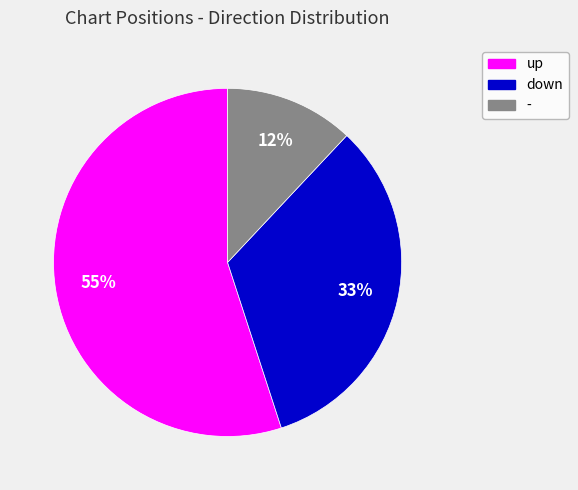

The - slice represents 12% of the pie. True or false?

True